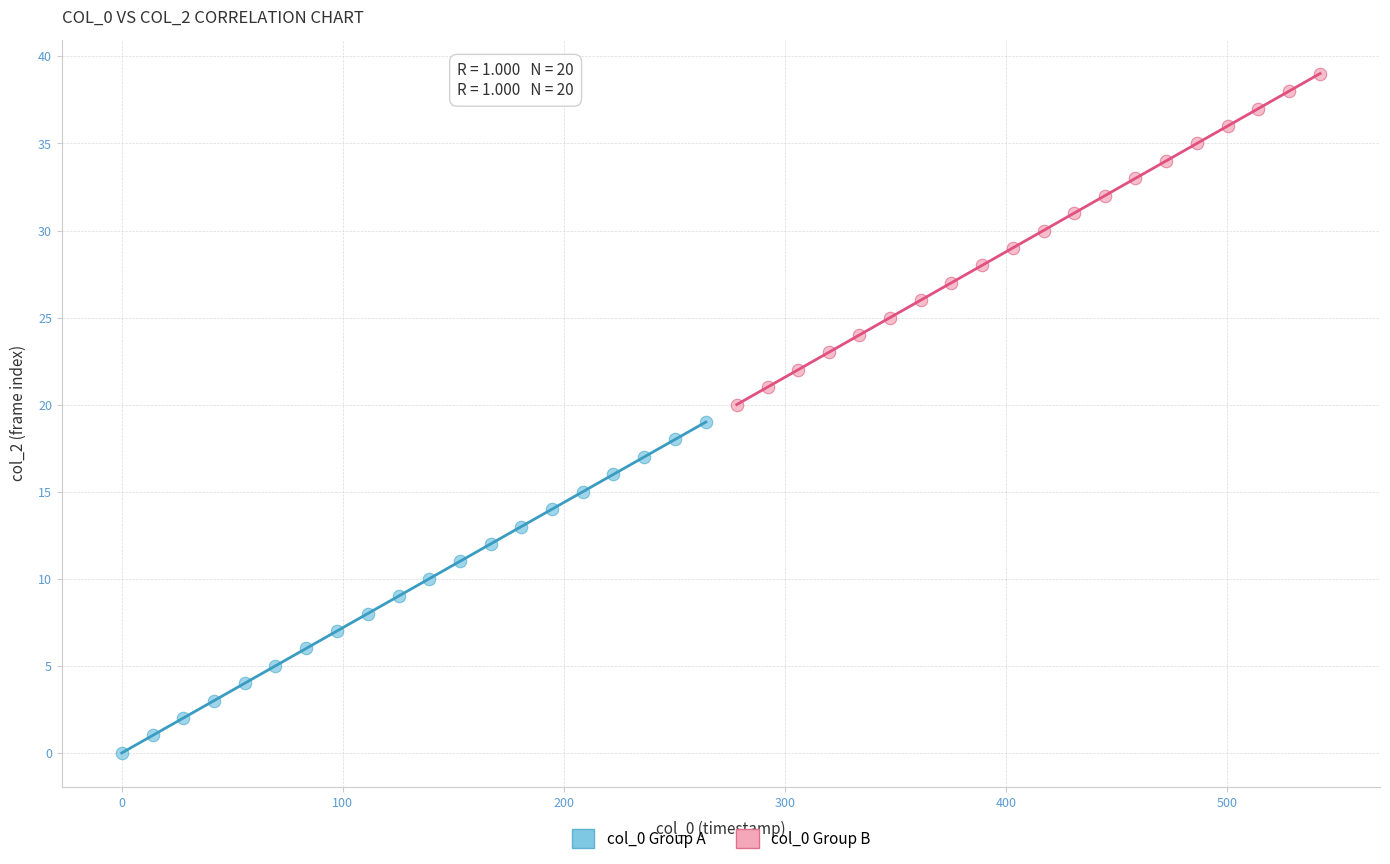

Which series contains the highest Y value?

col_0 Group B